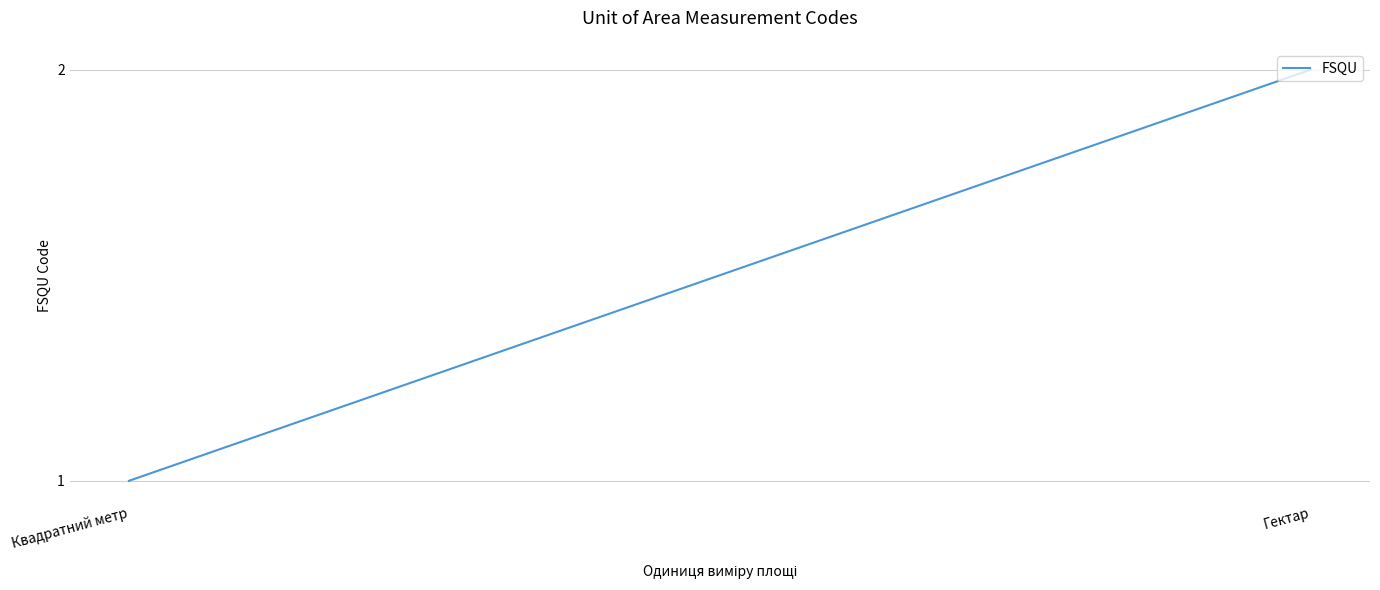

What is the difference between the values at Квадратний метр and Гектар?

1